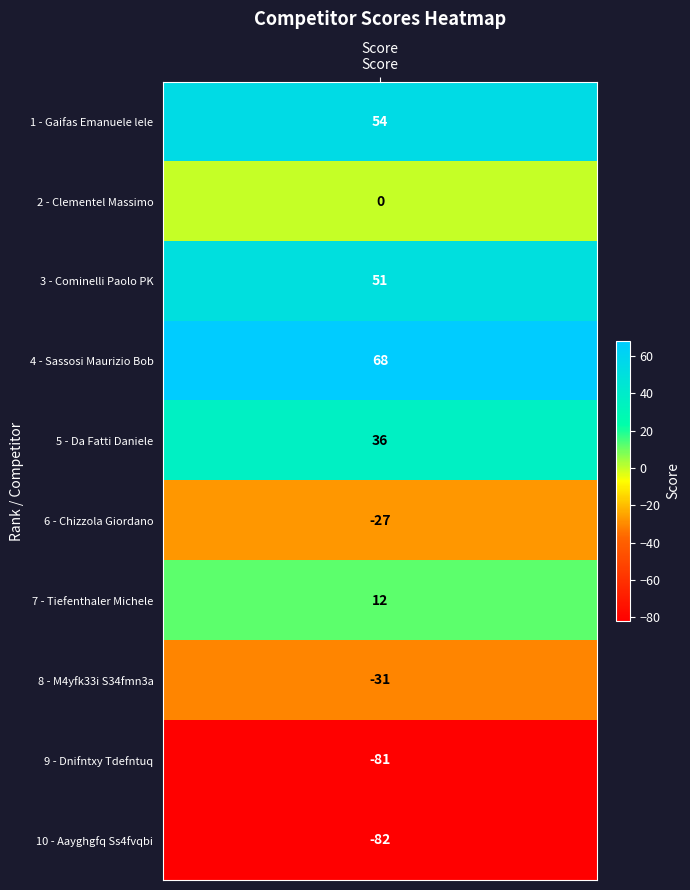

Reading left to right, transcribe all the data shown in this chart.

0=54	1=0	2=51	3=68	4=36	5=-27	6=12	7=-31	8=-81	9=-82